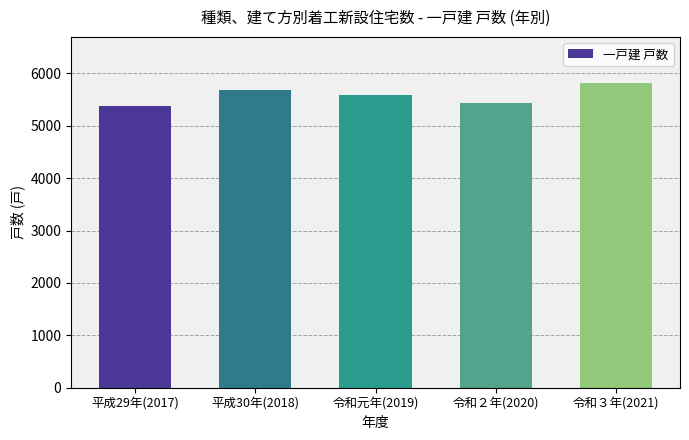

Reading left to right, what are all the values shown in this chart?

平成29年(2017)=5377	平成30年(2018)=5683	令和元年(2019)=5578	令和２年(2020)=5427	令和３年(2021)=5823